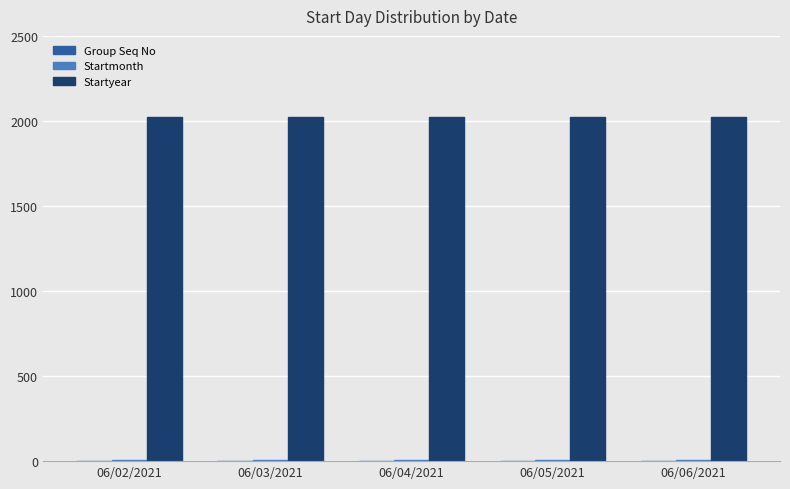

Is it true that Startyear equals 2021 at 06/05/2021?

True